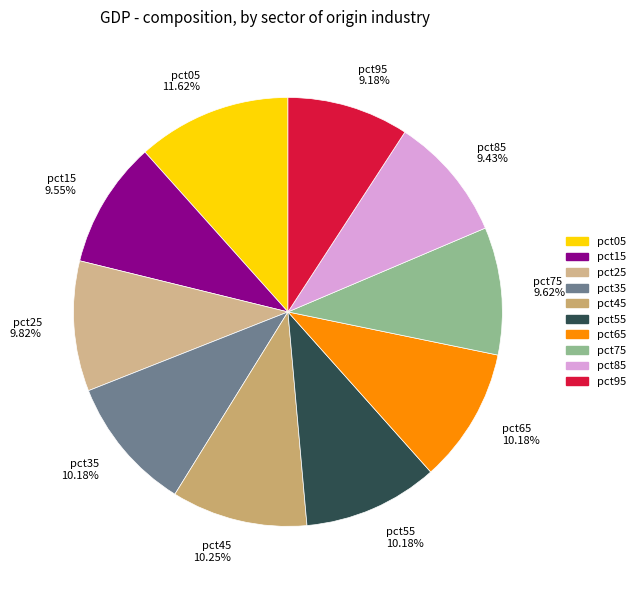

How many slices are in this pie chart?

10